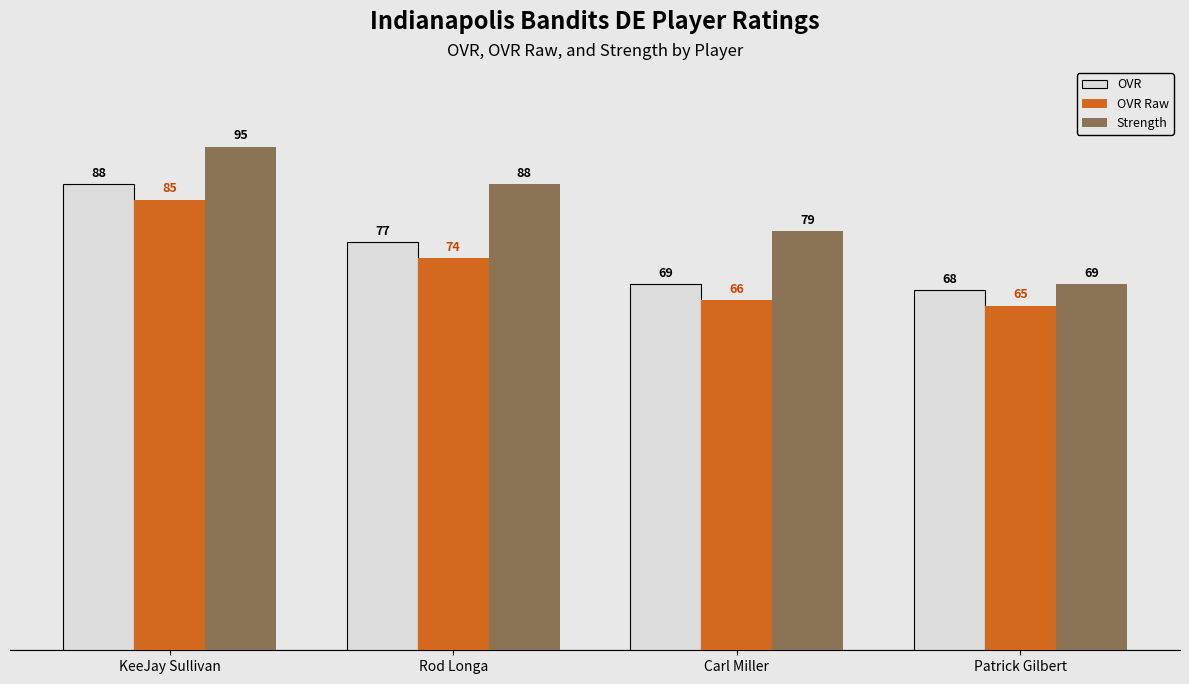

What is the label of the 3rd bar from the right?

Rod Longa